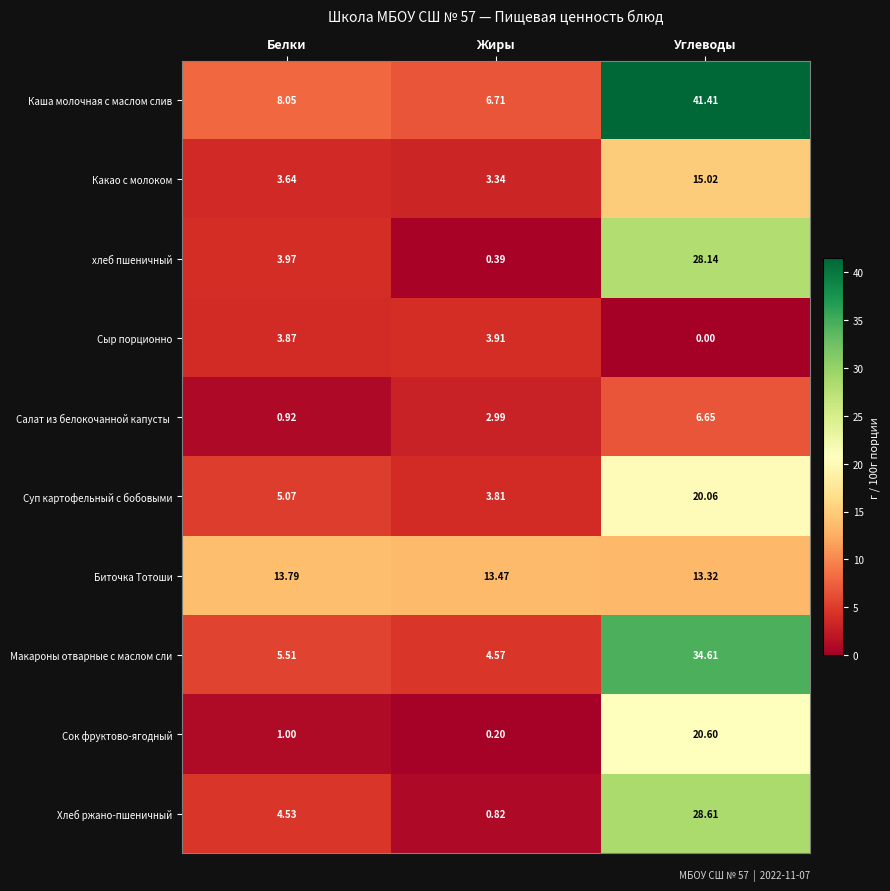

List the labels in order of Макароны отварные с маслом сли value, smallest first.

Жиры, Белки, Углеводы